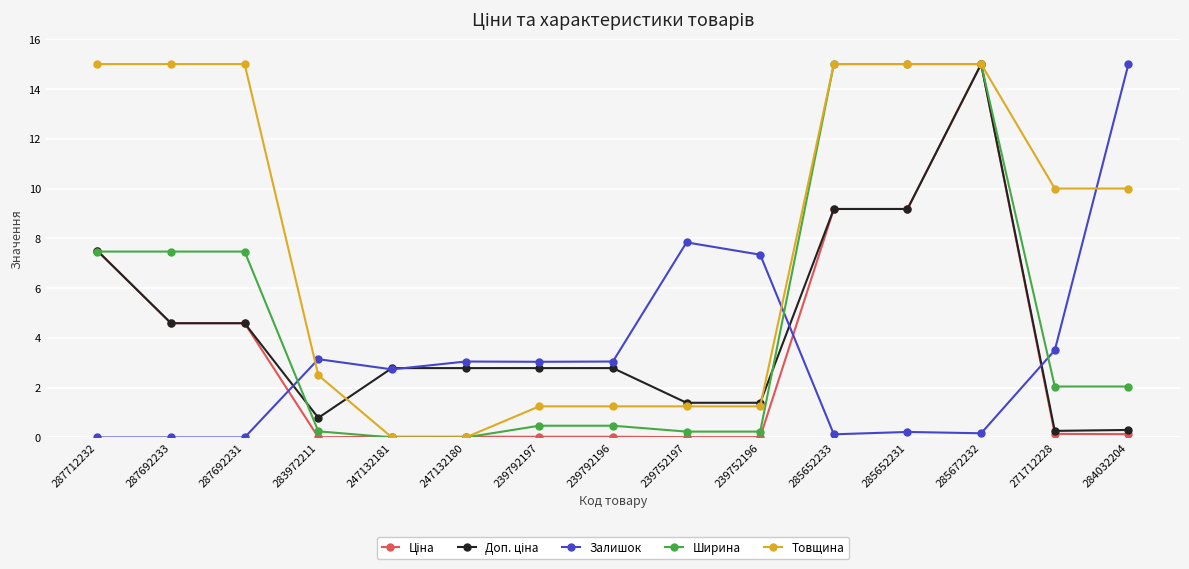

What is the greatest value displayed?

15.0